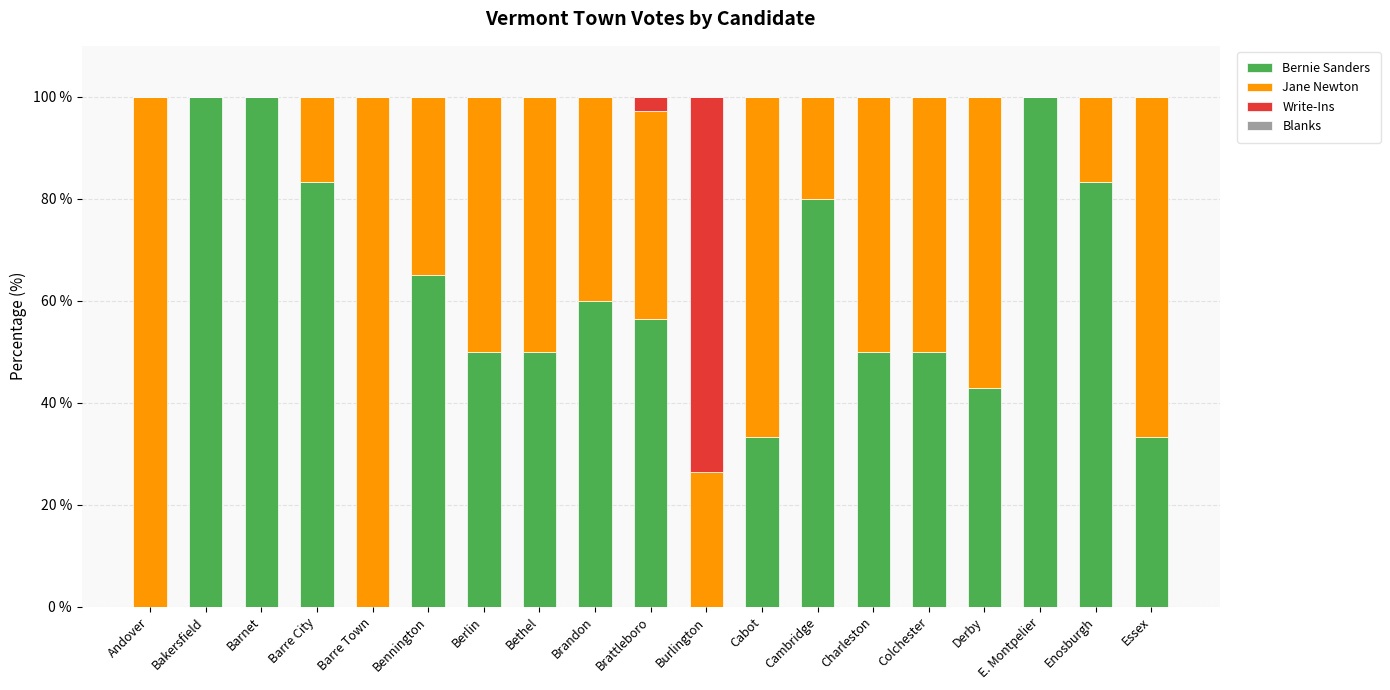

What is the total value across all series at E. Montpelier?

100.0